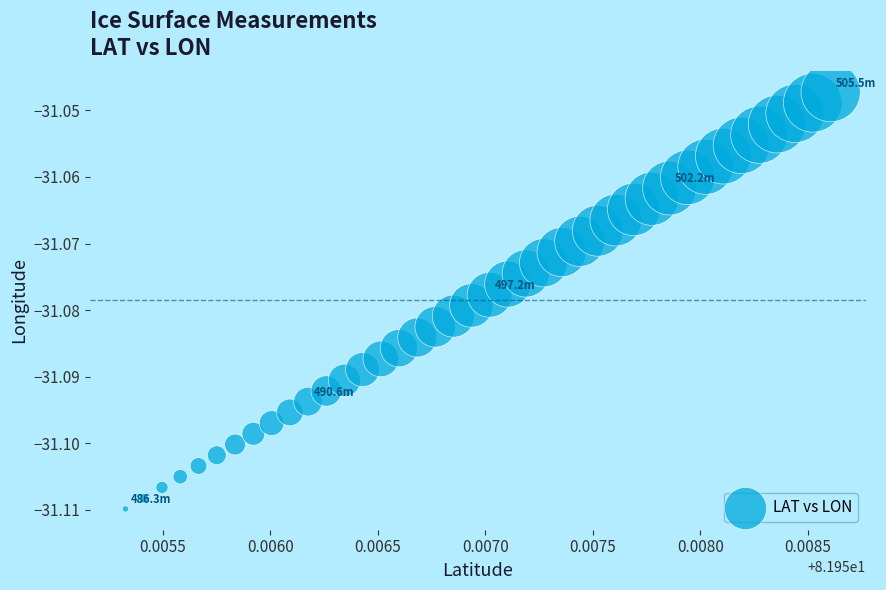

How many points are shown in the scatter plot?

40